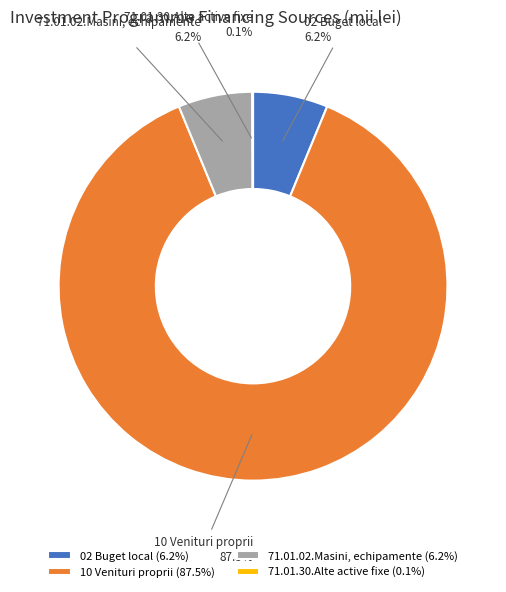

Approximately how many times larger is the value at 71.01.02.Masini, echipamente compared to 02 Buget local?

1.0